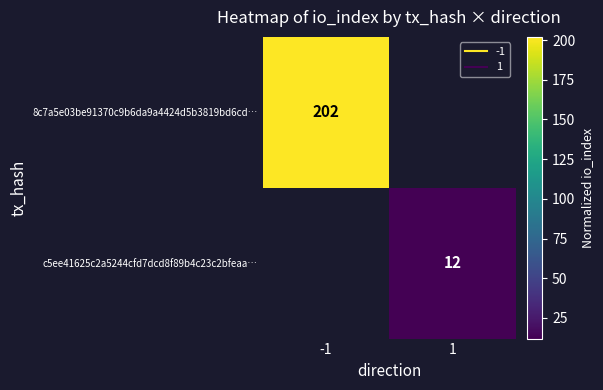

True or false: 8c7a5e03be91370c9b6da9a4424d5b3819bd6cd… has a value of 202.0 at -1.

True